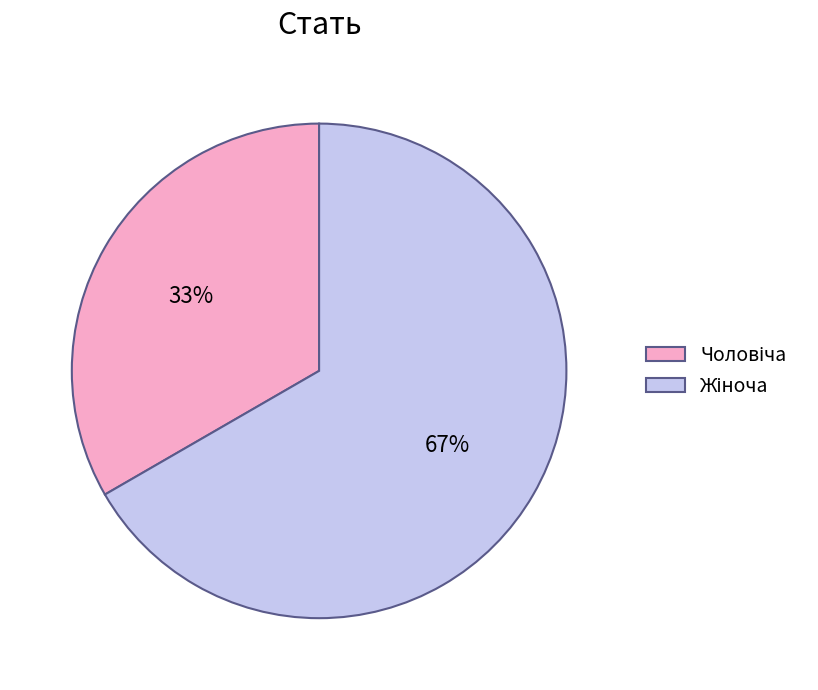

Is there a majority slice in this chart?

Yes